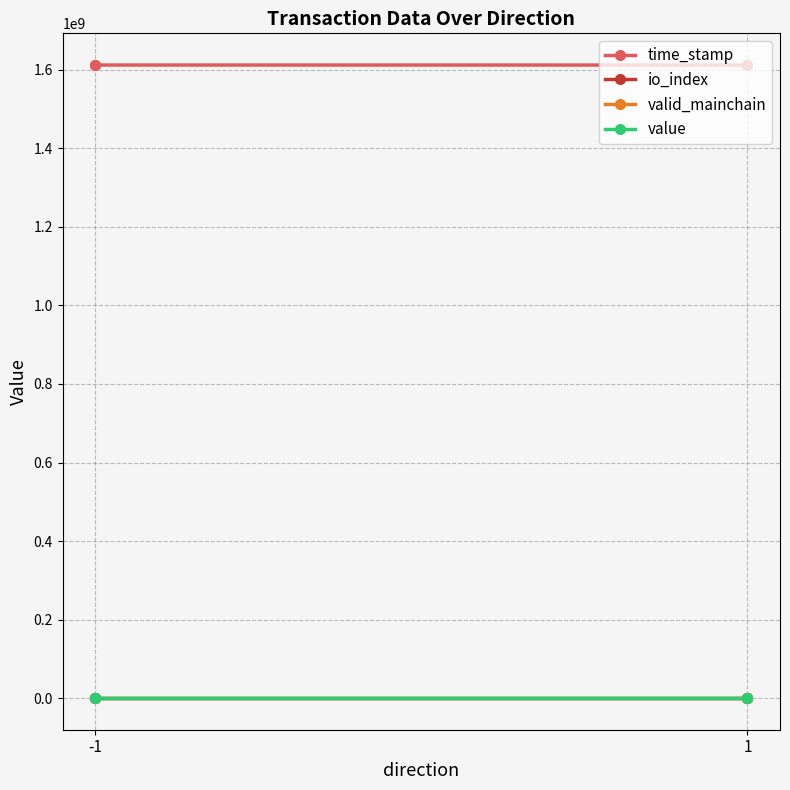

What is the average value of the valid_mainchain series?

1.0